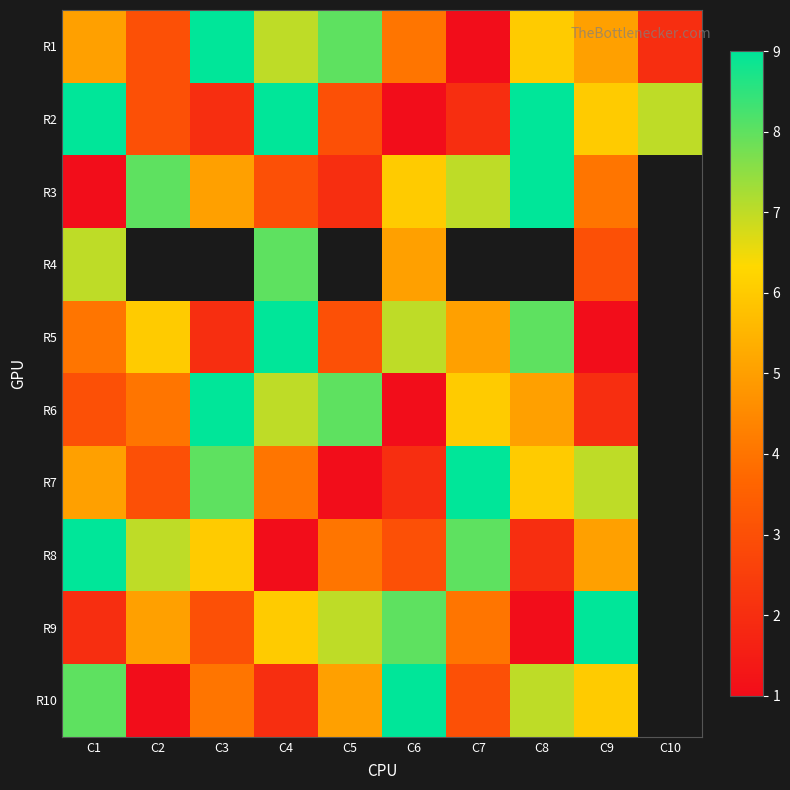

Is the value of R8 at C1 greater than the value of R7 at C1?

Yes